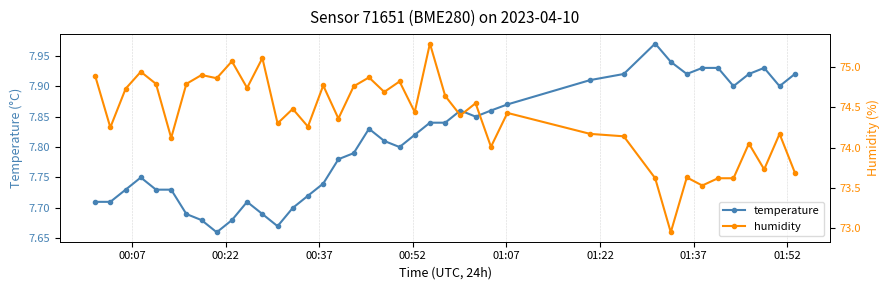

True or false: temperature has more than 1 points higher than both neighbors.

True